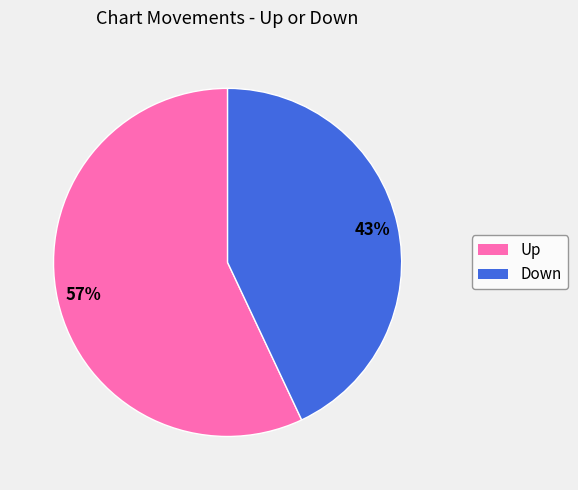

To the nearest percent, what is the difference between the largest and smallest slice percentages?

14%